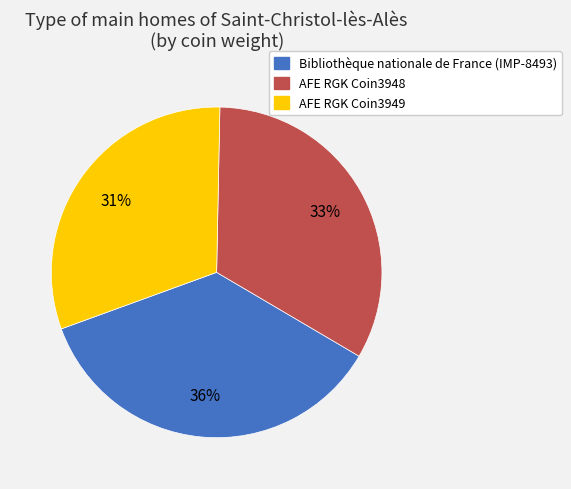

What percentage is the AFE RGK Coin3949 slice, to the nearest percent?

31%